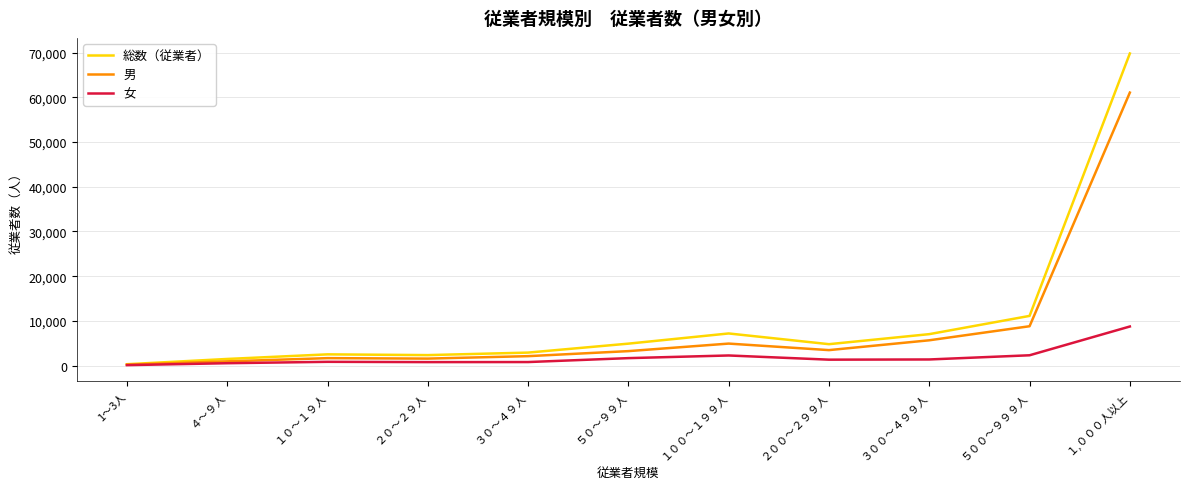

The value of 男 at １００～１９９人 is 4924. True or false?

True